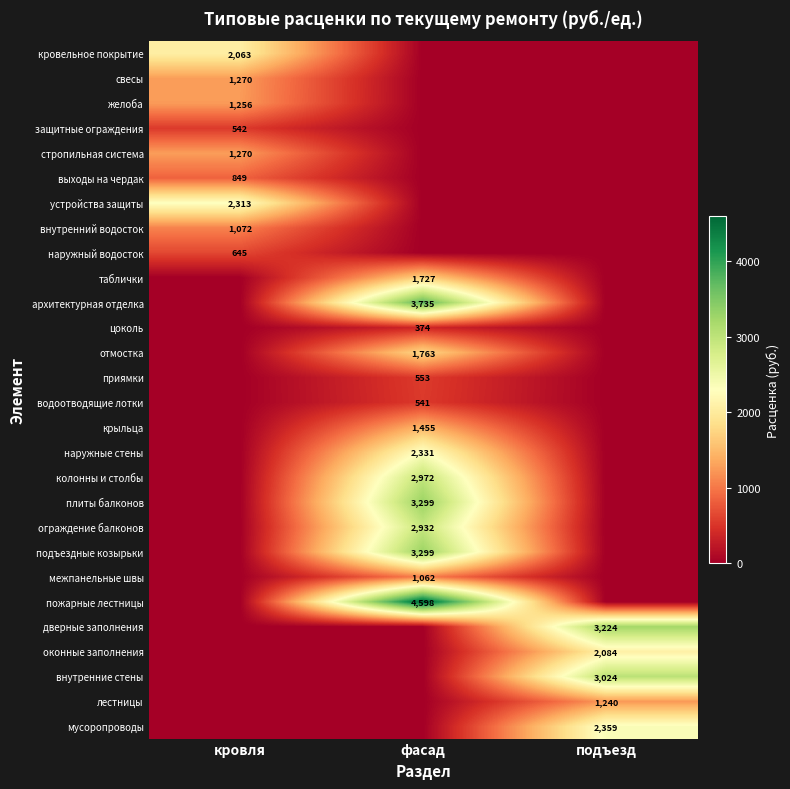

Is it true that таблички equals 1727 at фасад?

True